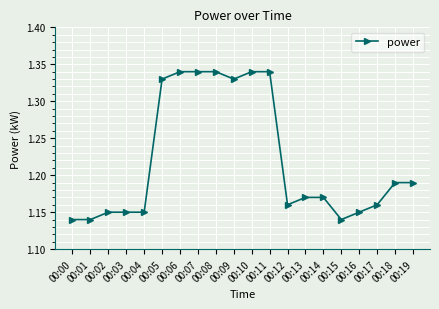

How many values are between 1 and 2?

20